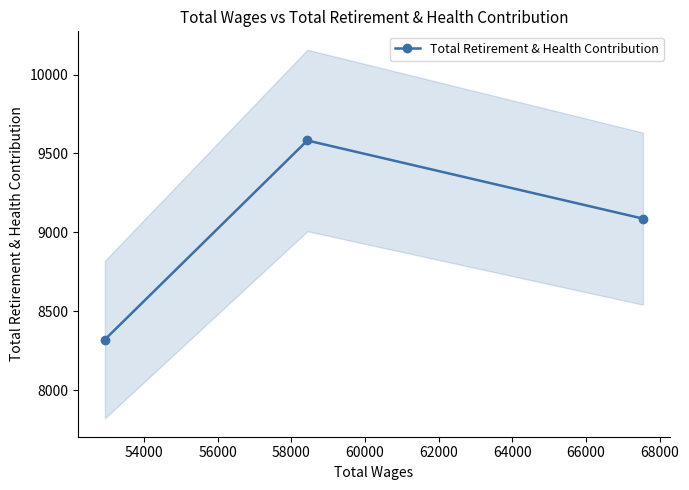

What is the lowest value of the Total Retirement & Health Contribution series?

8321